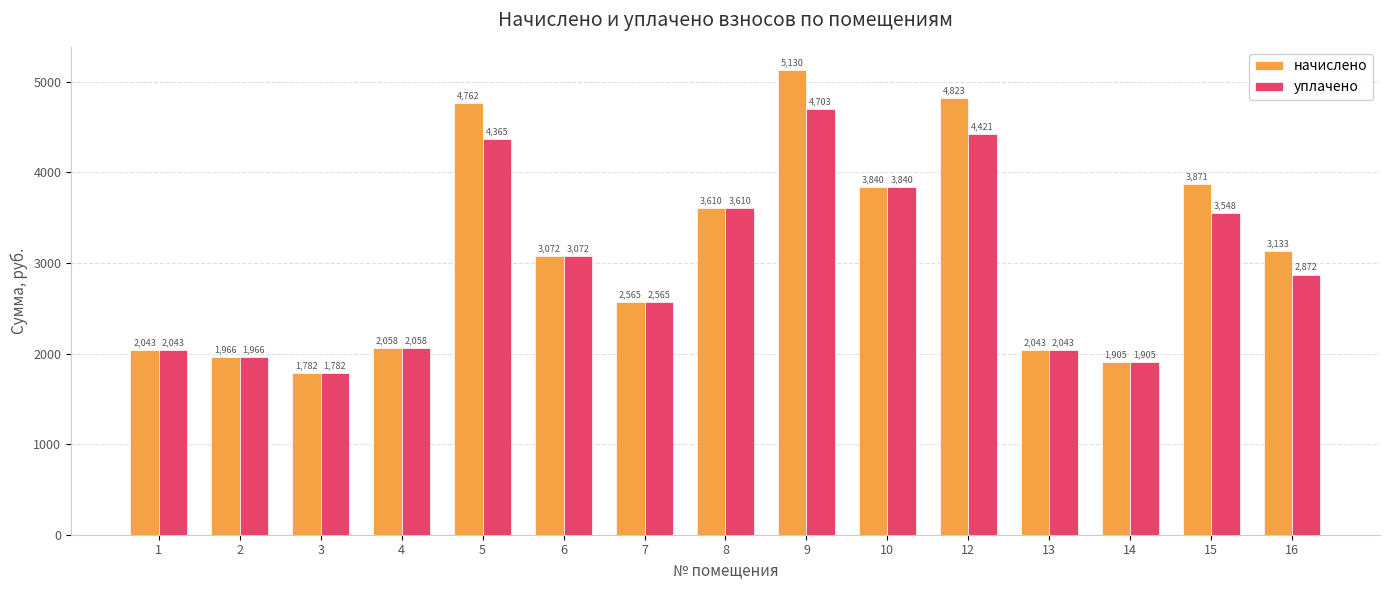

What are all the series names shown in the legend?

начислено, уплачено